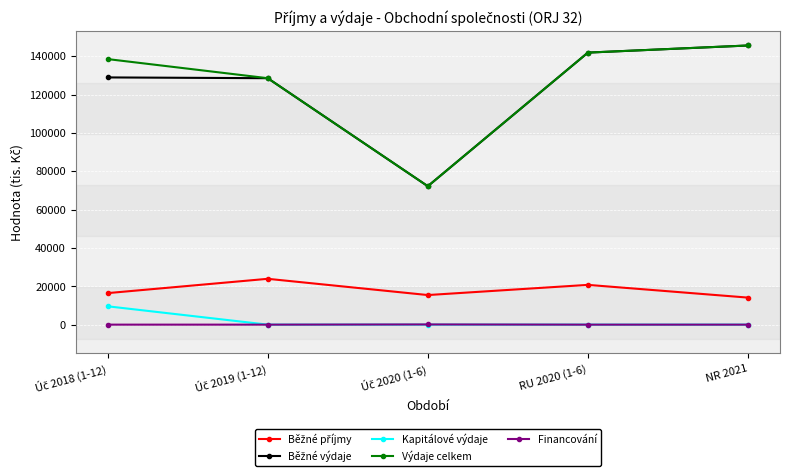

What is the difference between the highest and lowest values at RU 2020 (1-6)?

141876.7